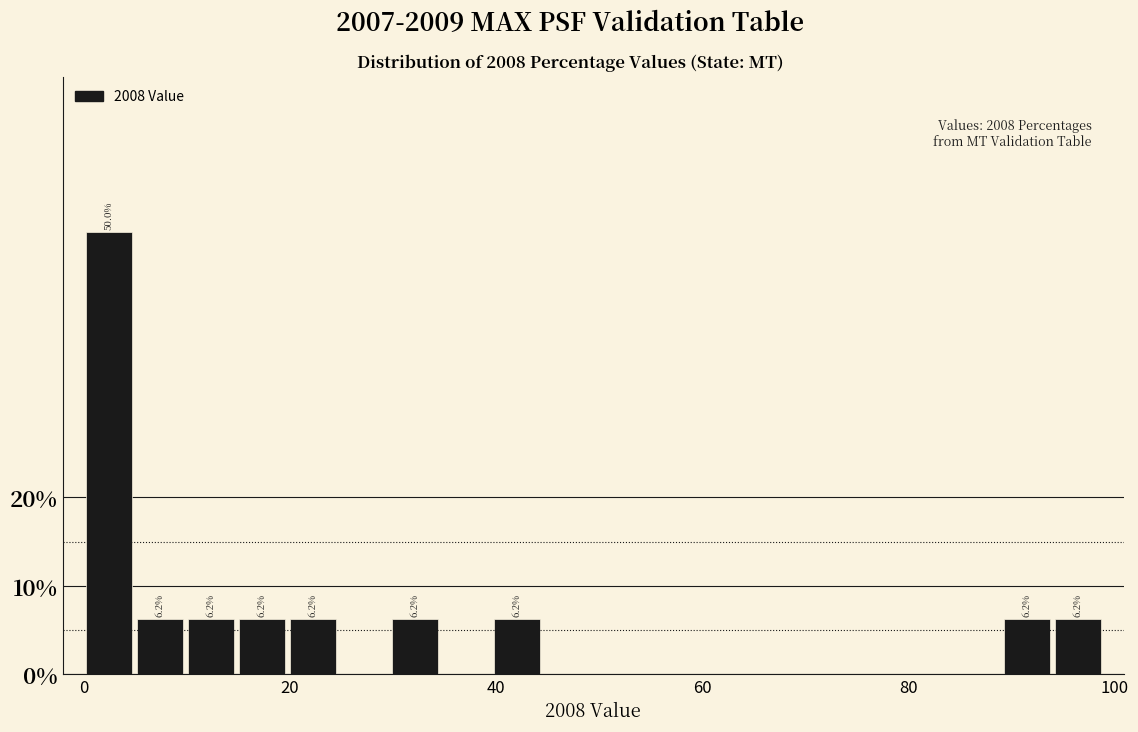

Read against the x-axis, roughly where is the centre of the tallest bar?

2